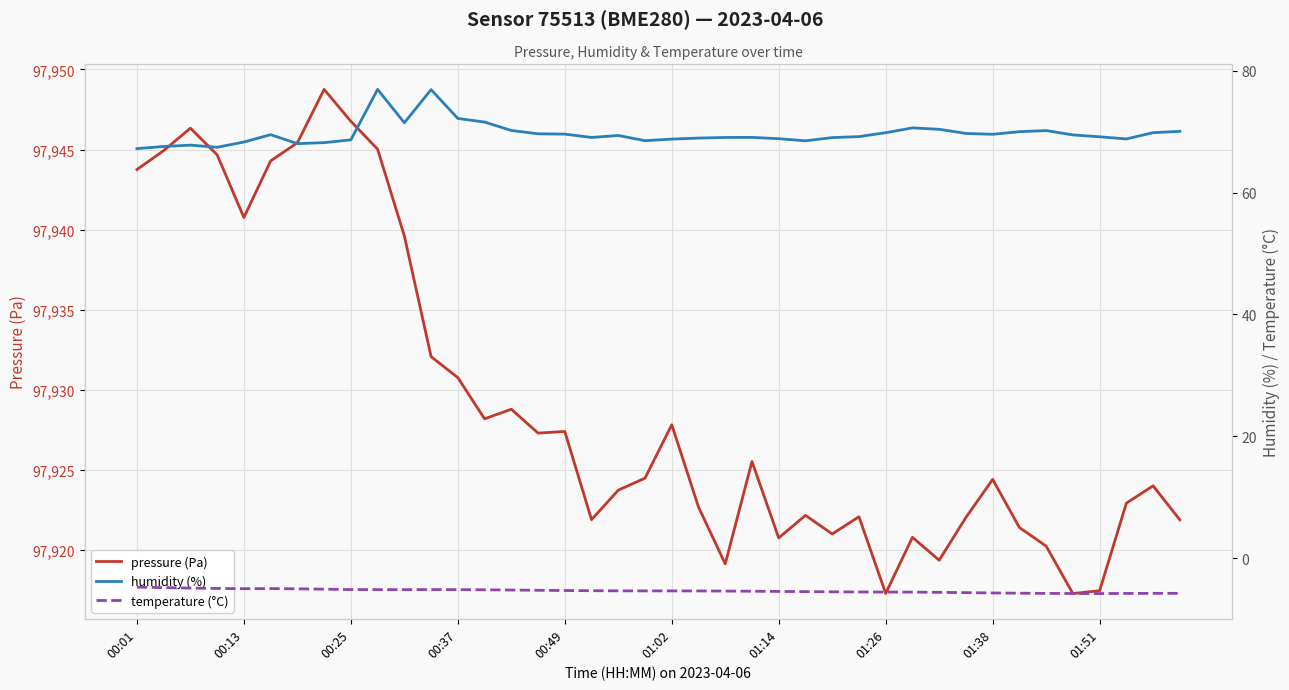

The value of humidity (%) at 21 is 69.0. True or false?

True